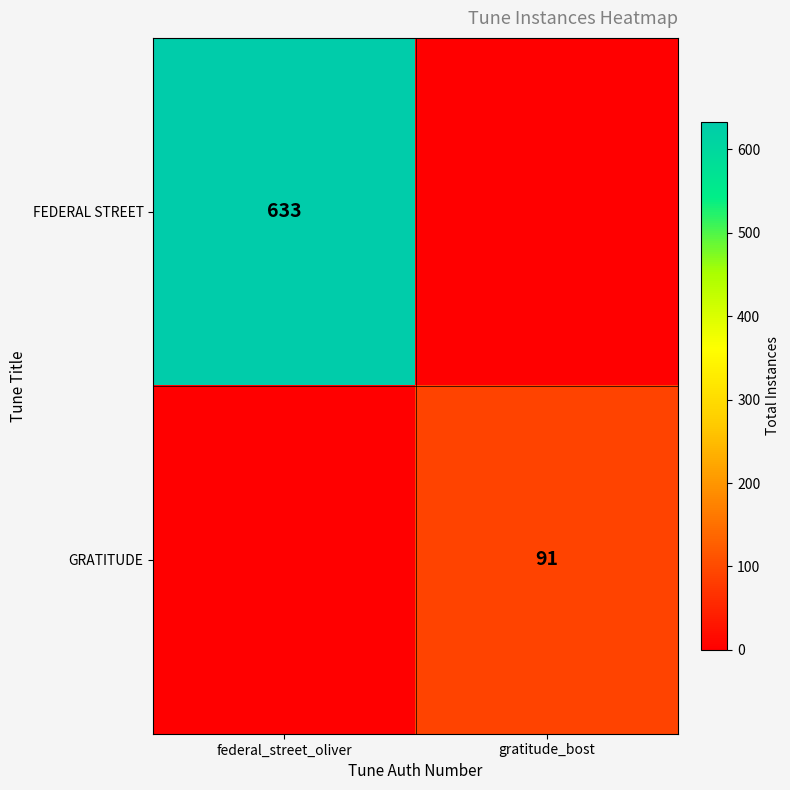

Which category has the highest value in the GRATITUDE series?

gratitude_bost